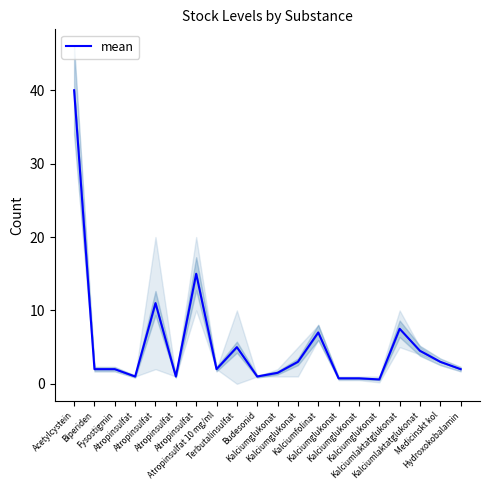

What is the ratio of the value at Kalciumlaktatglukonat to the value at Kalciumfolinat?

1.1